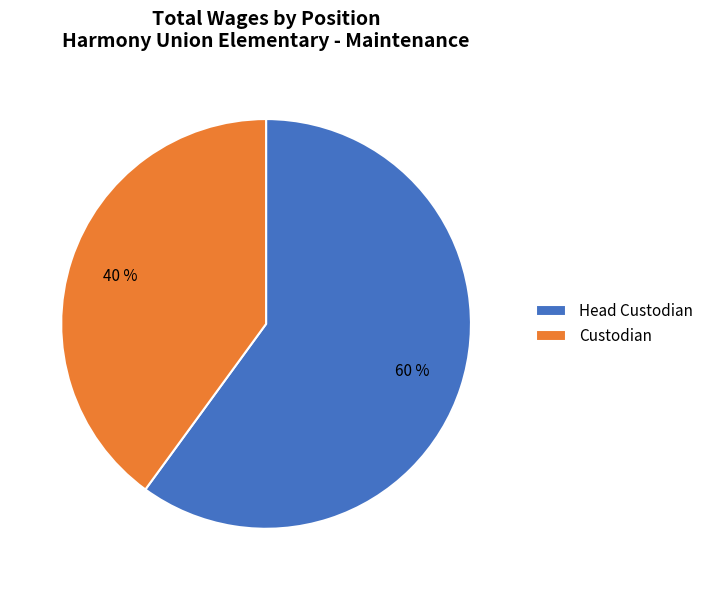

Between Head Custodian and Custodian, which is larger?

Head Custodian